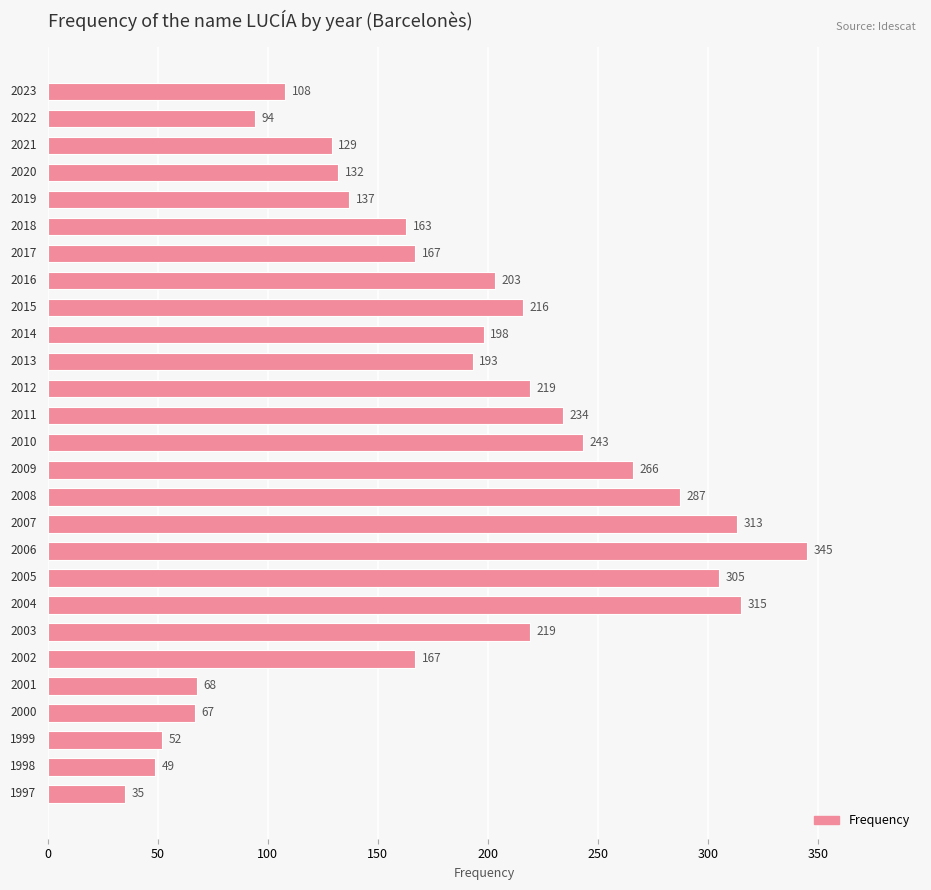

What is the smallest value displayed?

35